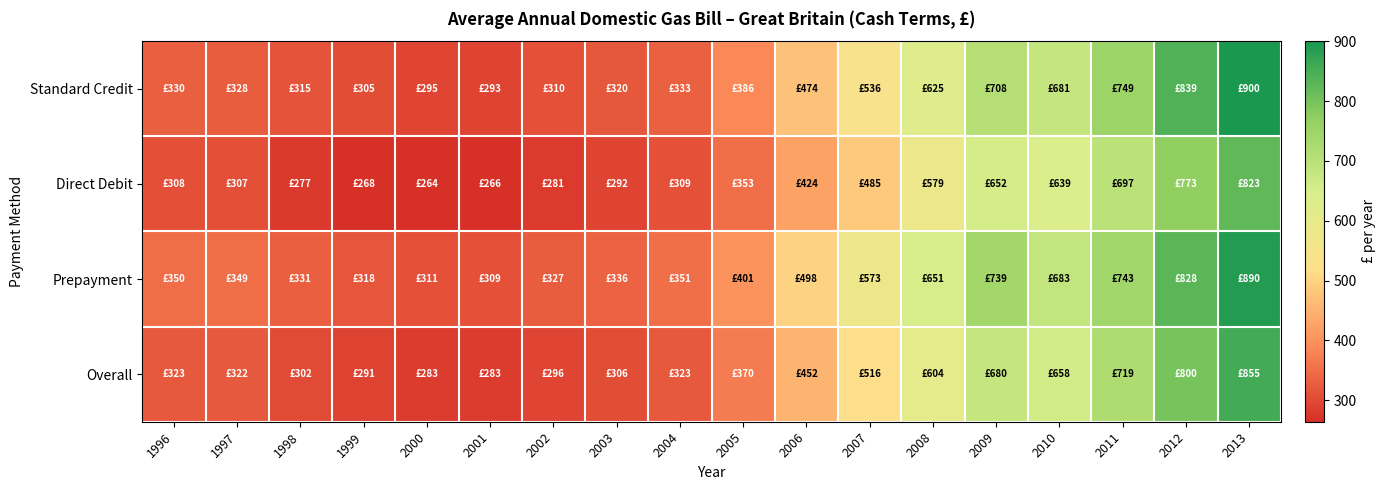

What is the spread (max minus min) of values at 2006?

74